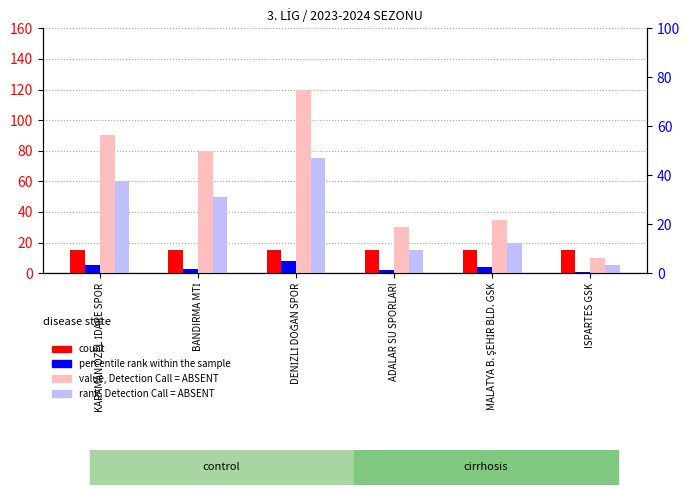

Is the value of rank, Detection Call = ABSENT at ADALAR SU SPORLARI greater than the value of count at BANDIRMA MTİ?

No